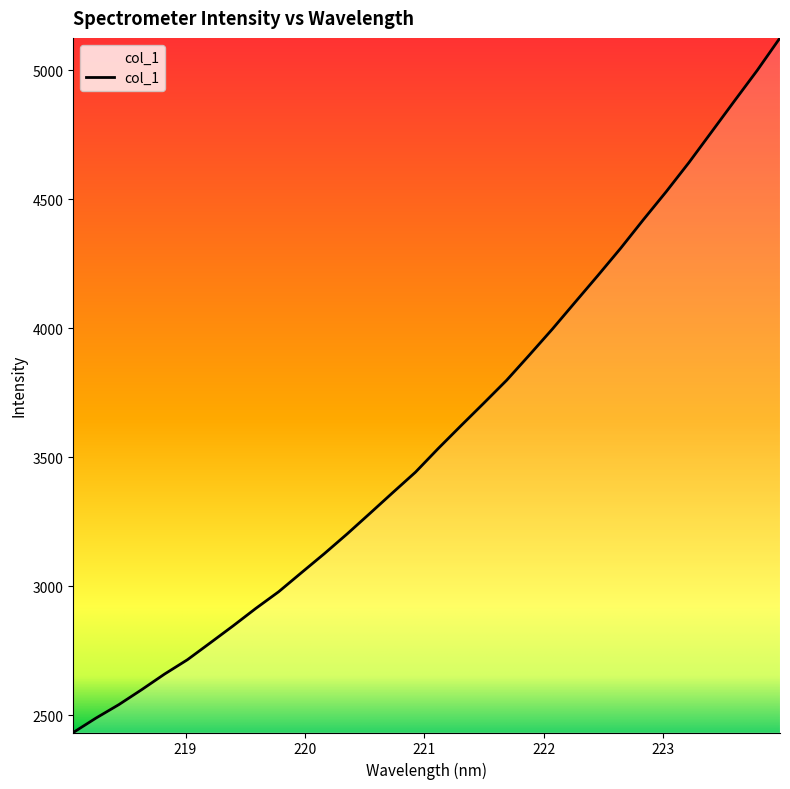

What is the difference between the maximum and minimum values?

2692.8